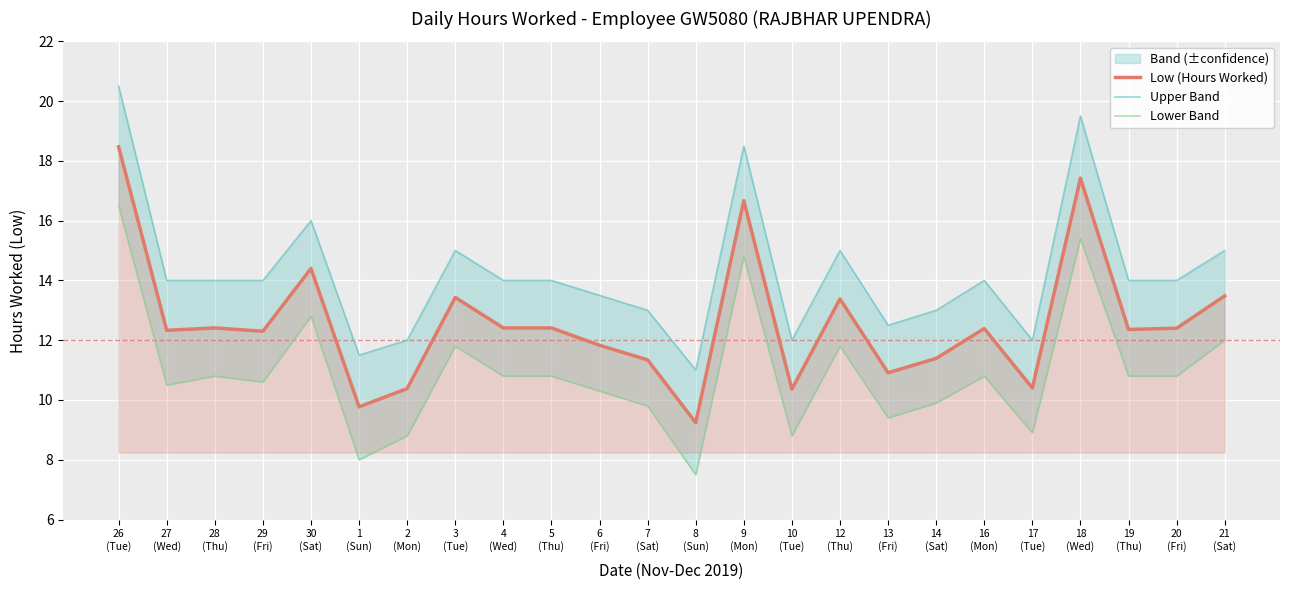

Which series has the largest range (max minus min)?

Upper Band